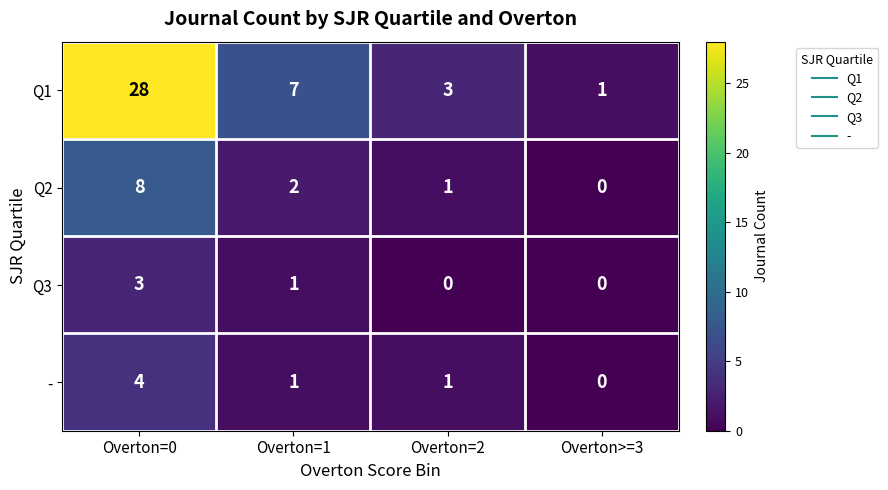

Where is Q2 nearest to the value 4?

Overton=1